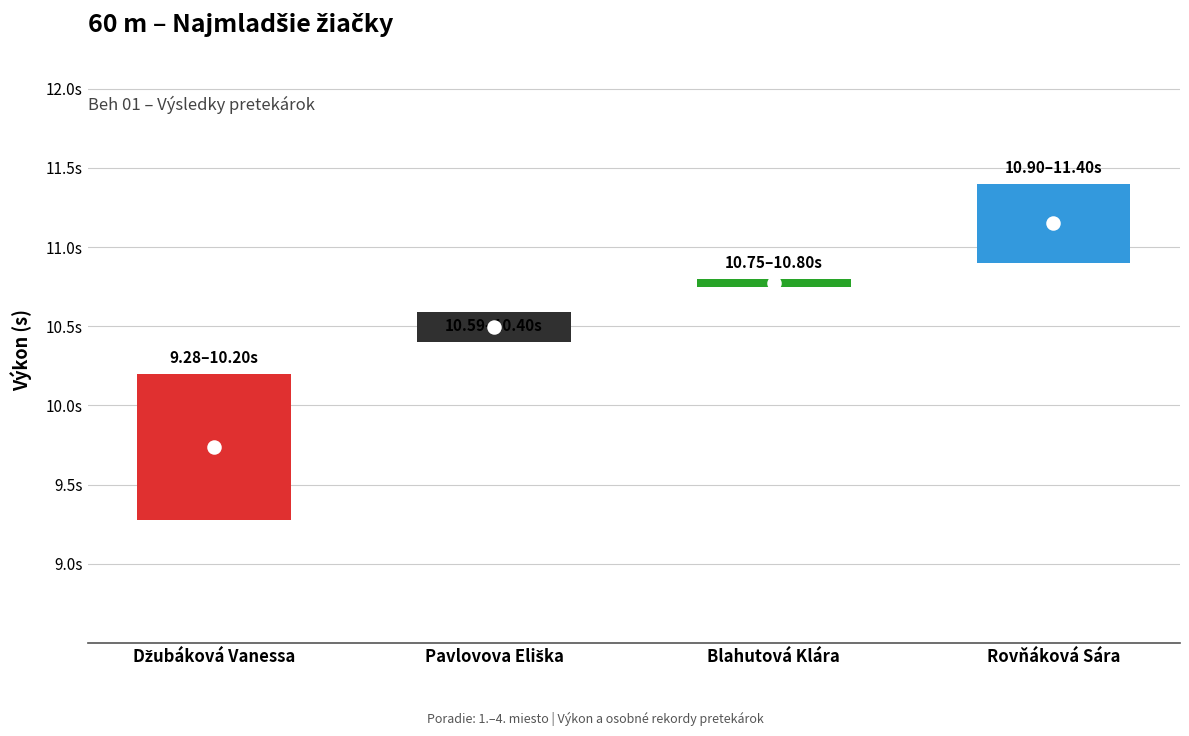

Which series reaches the maximum Y coordinate?

výkon